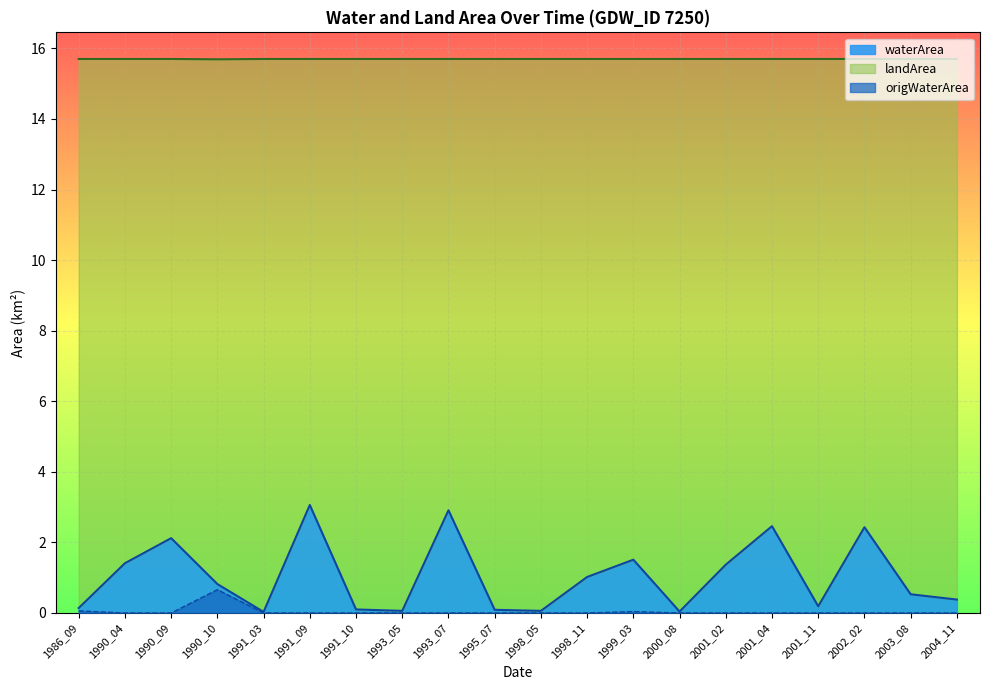

Is it true that waterArea equals 0.6 at 2004_11?

False